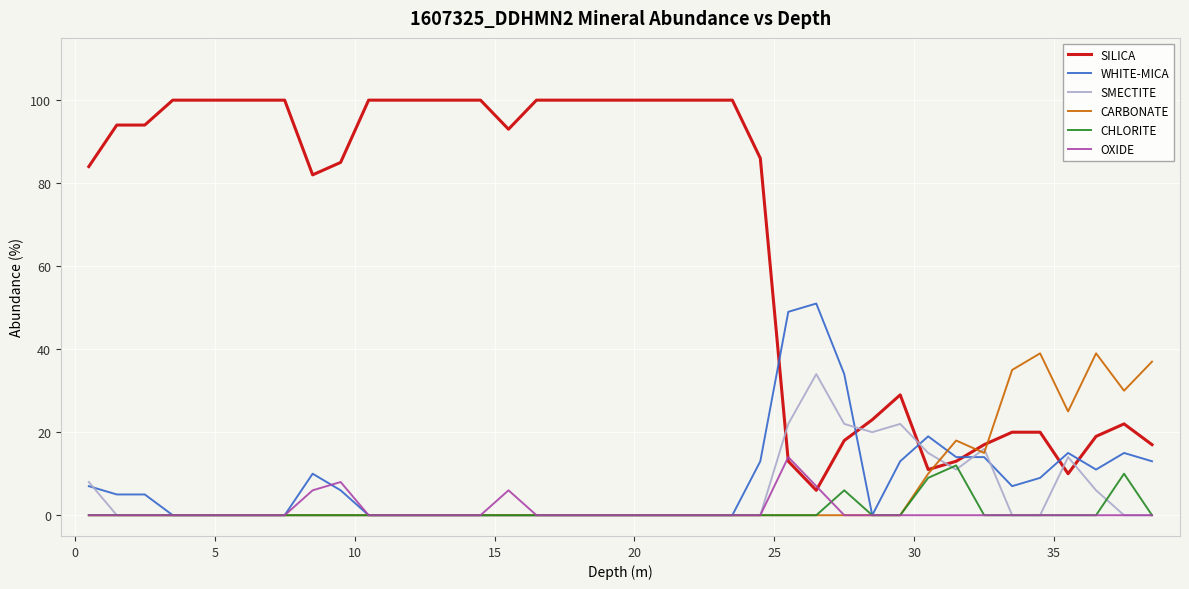

Which series has the widest spread of values?

SILICA